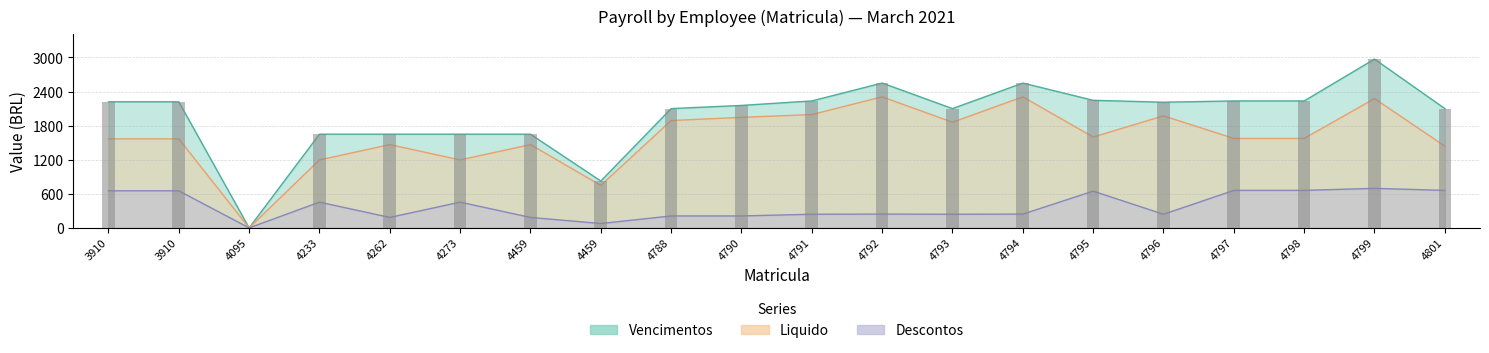

How many groups of bars are there?

20